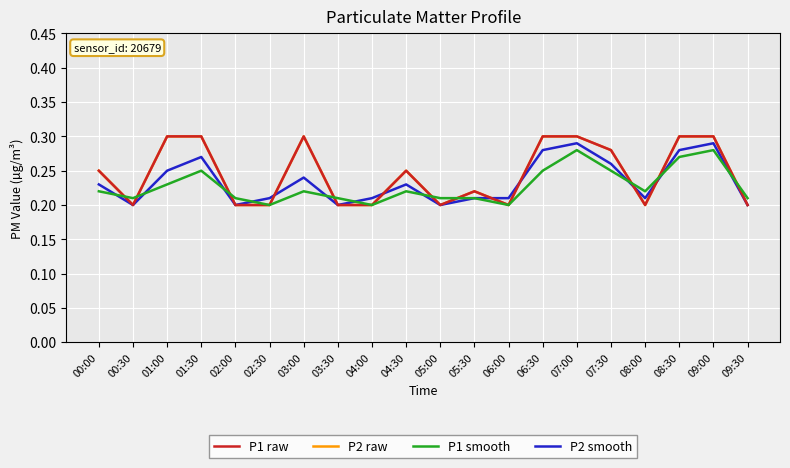

What is the value of the P2 raw point at the 6th from the left?

0.2